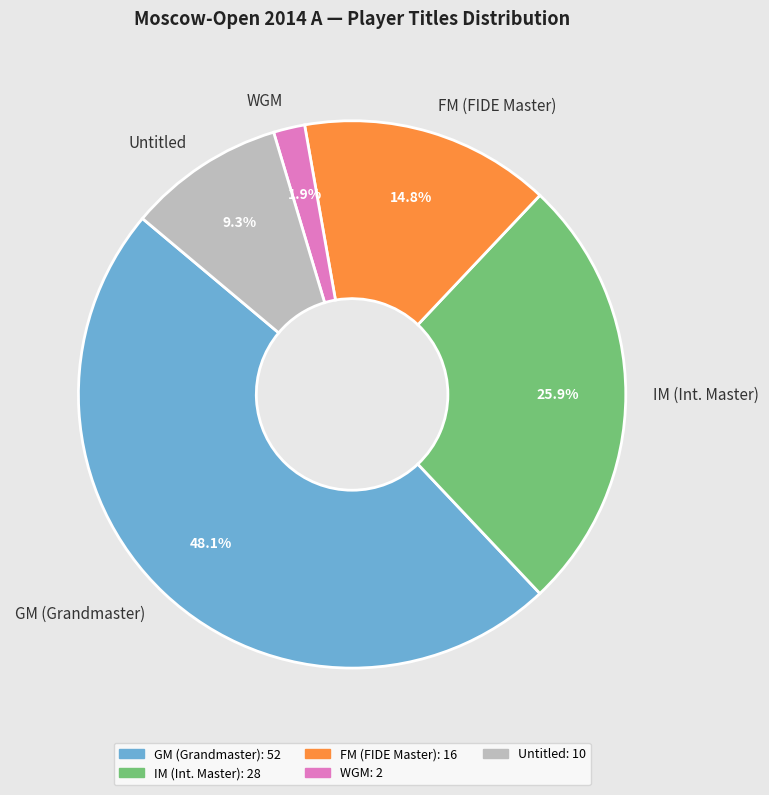

Approximately how many times larger is the value at FM (FIDE Master) compared to IM (Int. Master)?

0.6